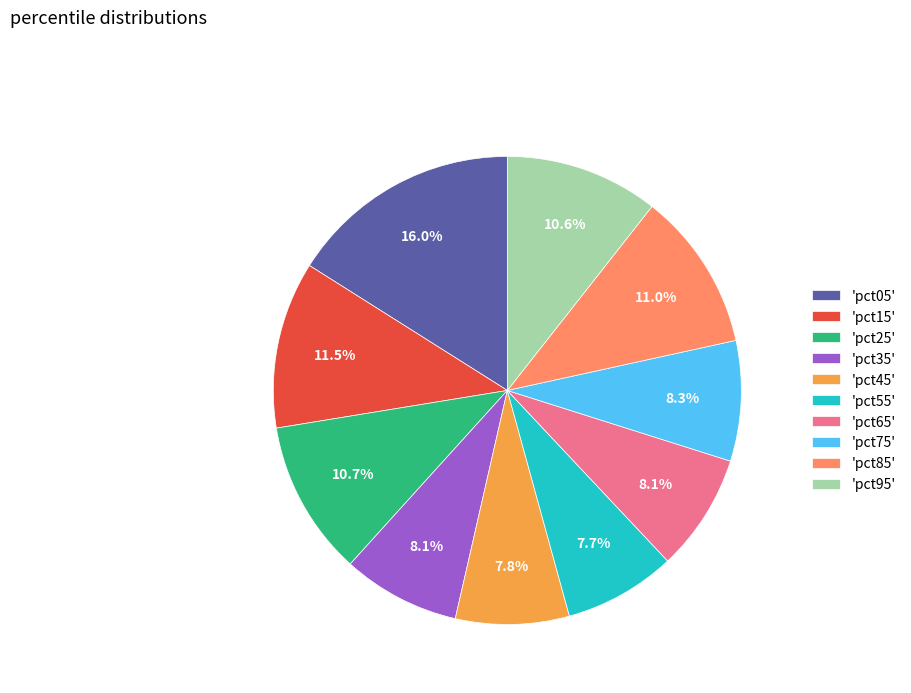

How many segments does this pie chart have?

10